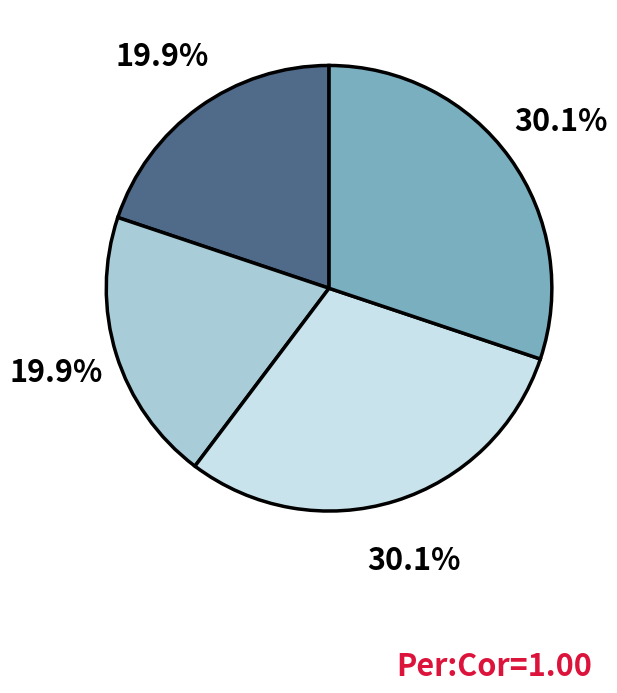

Is there any slice that represents more than half of the pie?

No